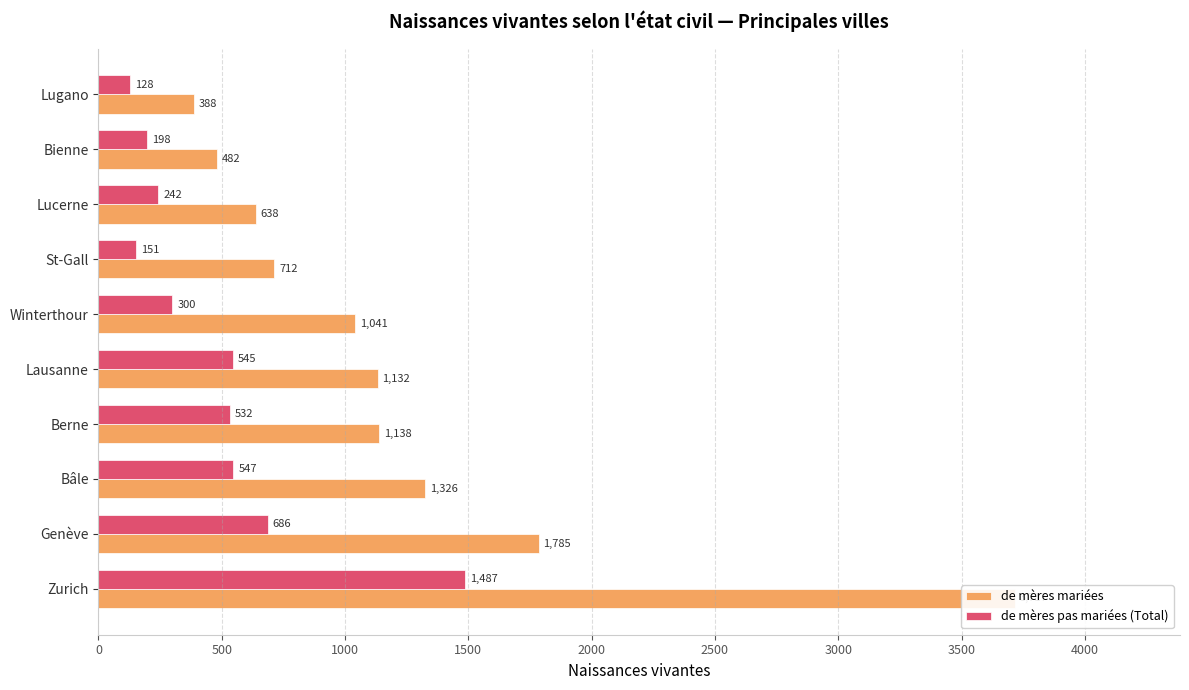

The value of de mères pas mariées (Total) at Zurich is 1487. True or false?

True